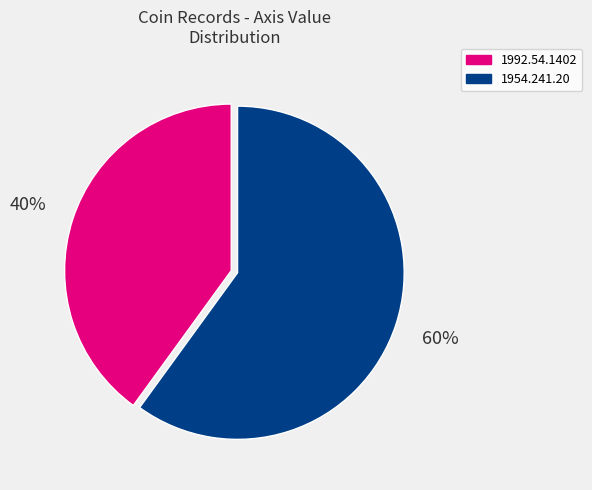

What is the ratio of the value at 1992.54.1402 to the value at 1954.241.20?

0.7